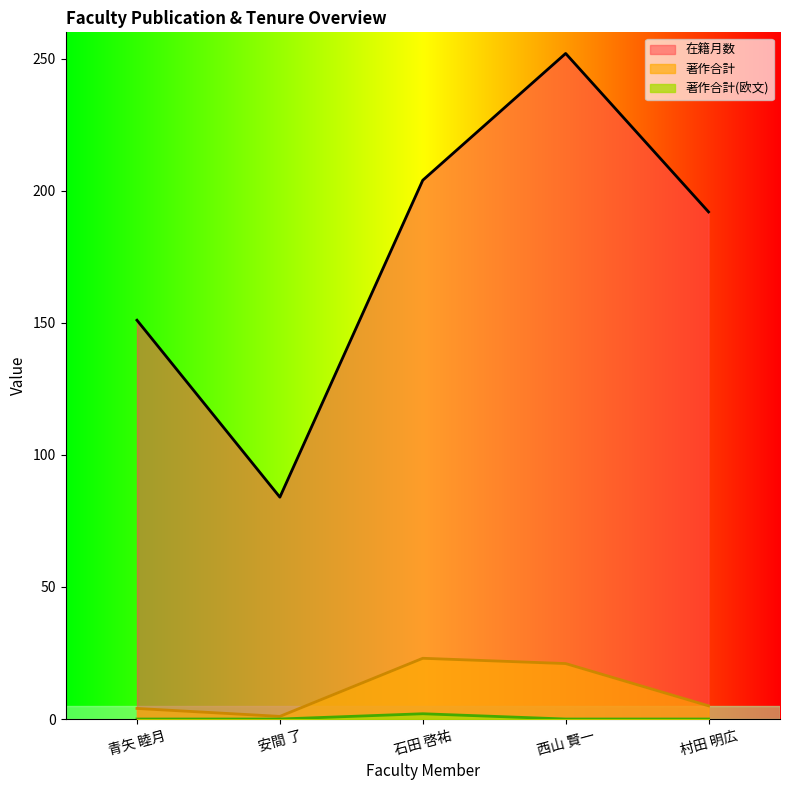

What is the label of the 5th point from the left?

村田 明広